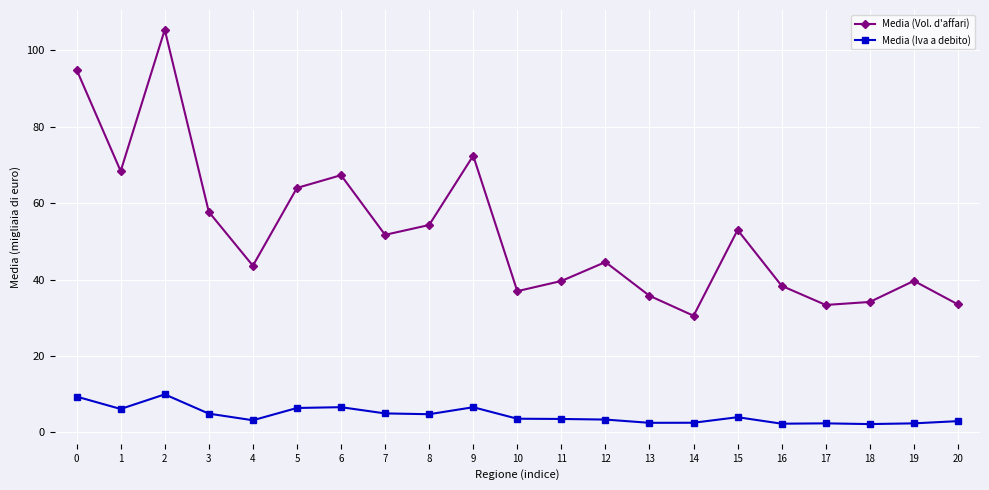

True or false: Media (Vol. d'affari) has a value of 76.7 at 8.

False